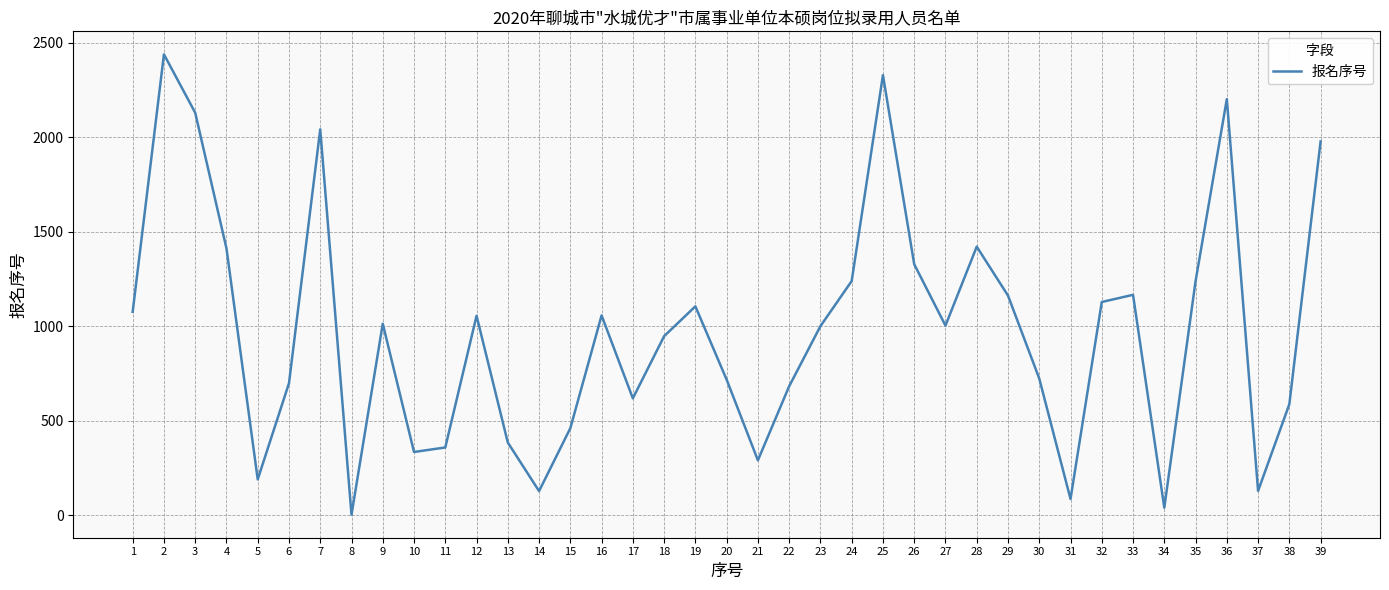

Is it true that the value at 7 is 2042?

True